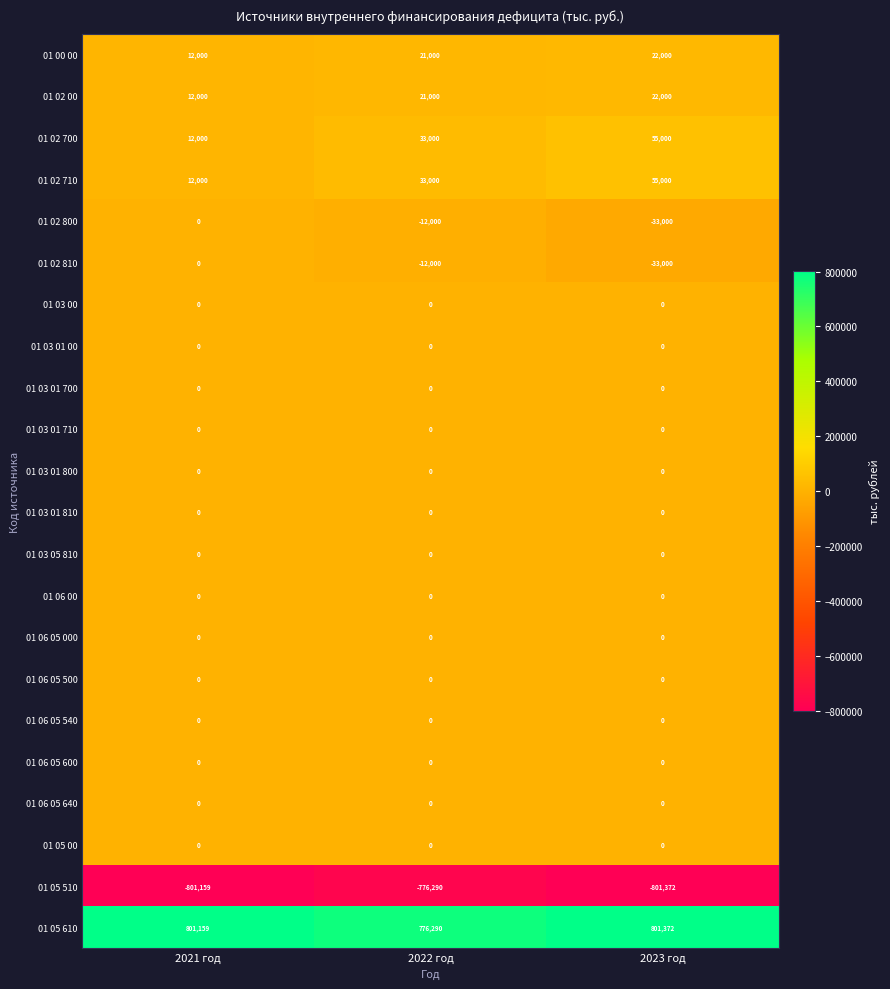

How many data points does each series have?

3